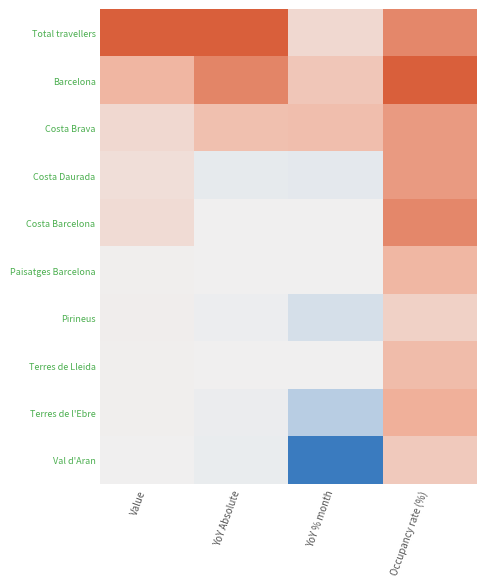

Which series has the largest total across all categories?

Total travellers